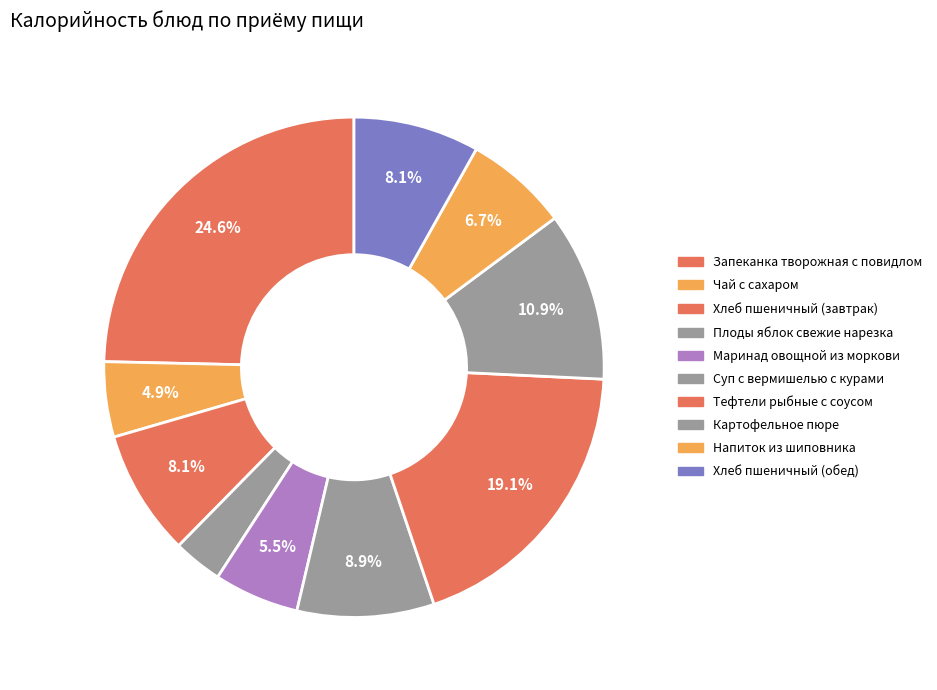

Which slice is the largest?

Запеканка творожная с повидлом